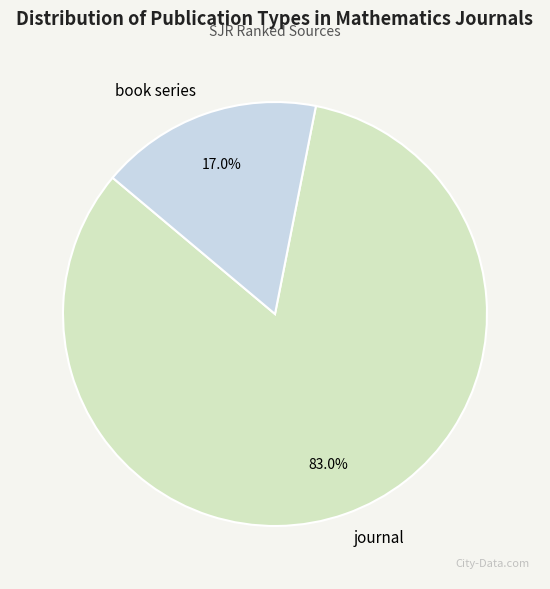

Which slice is the smallest?

book series